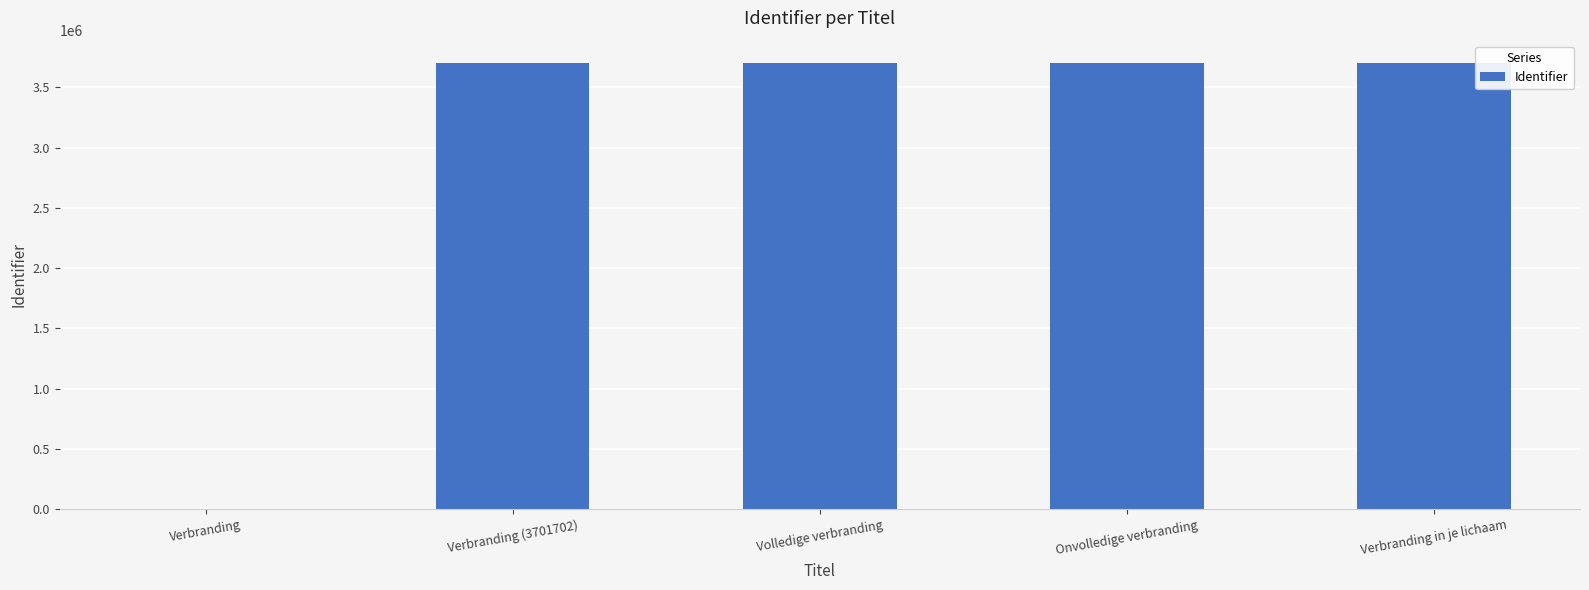

What is the maximum value shown in the chart?

3701770